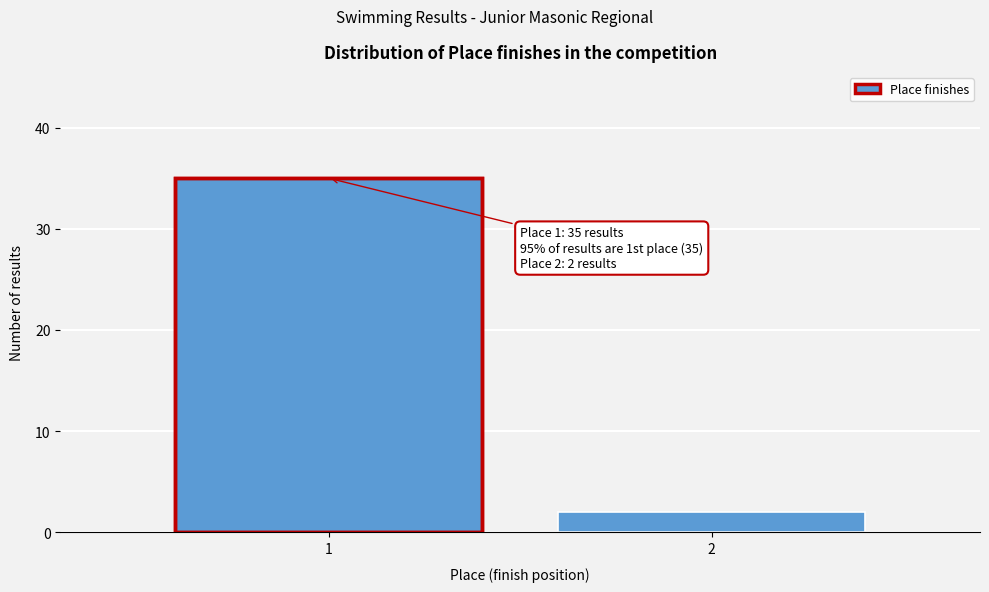

Reading left to right, extract all data points from this chart.

1=35	2=2